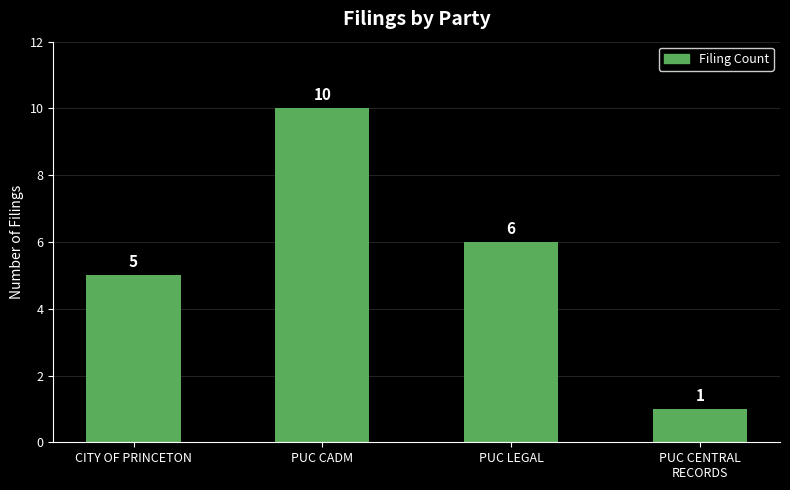

What is the sum of all values?

22